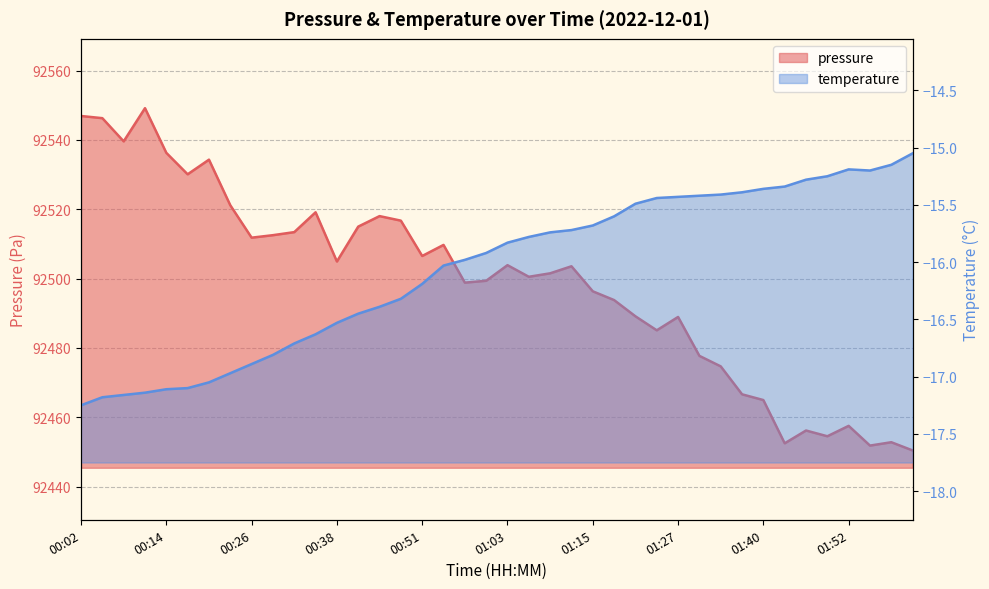

Between 01:40 and 00:11, which is larger?

00:11